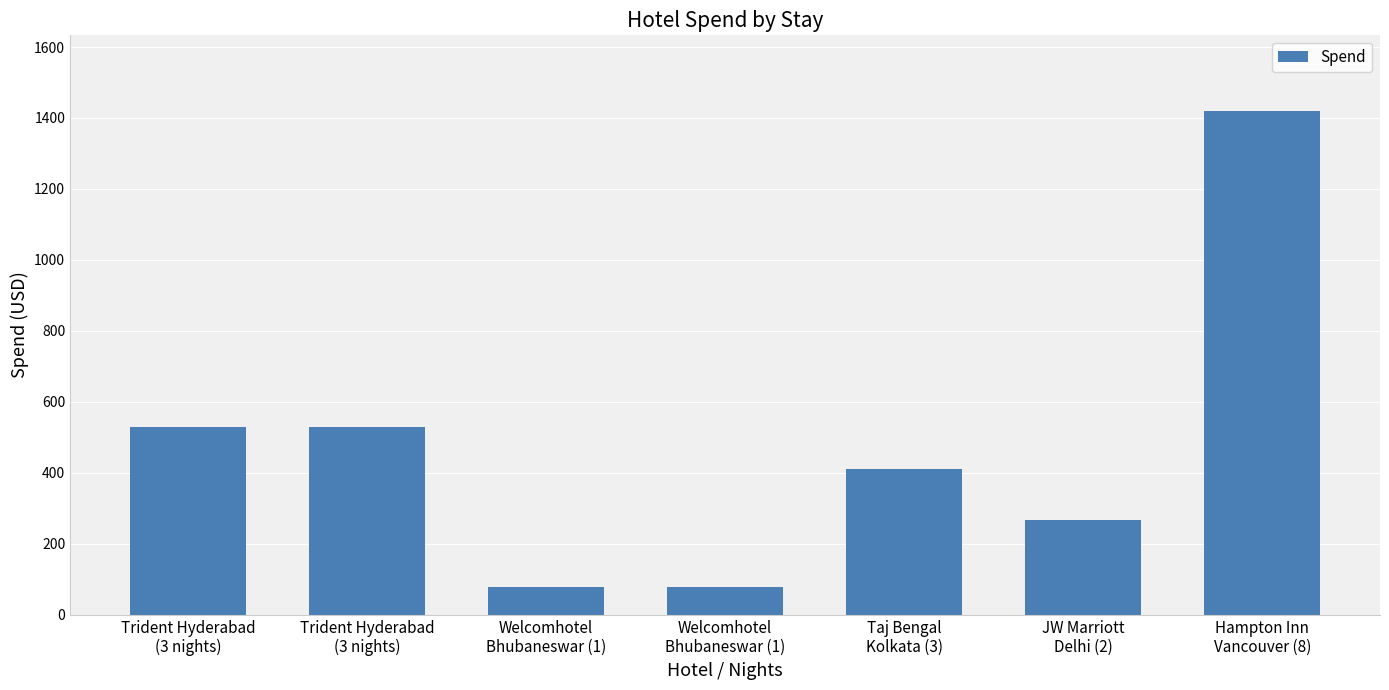

What is the greatest value displayed?

1419.9